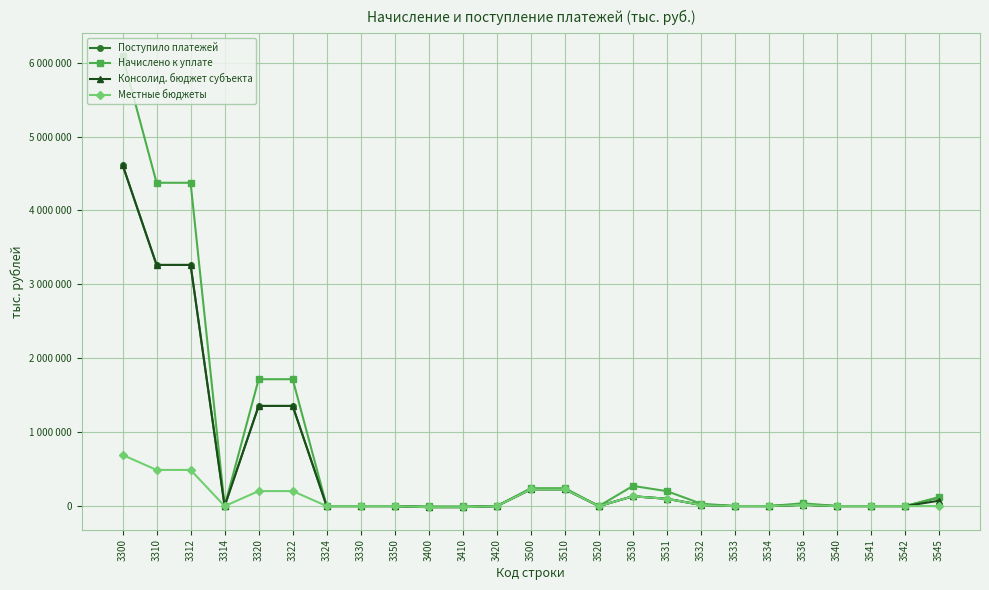

What are all the series names shown in the legend?

Поступило платежей, Начислено к уплате, Консолид. бюджет субъекта, Местные бюджеты